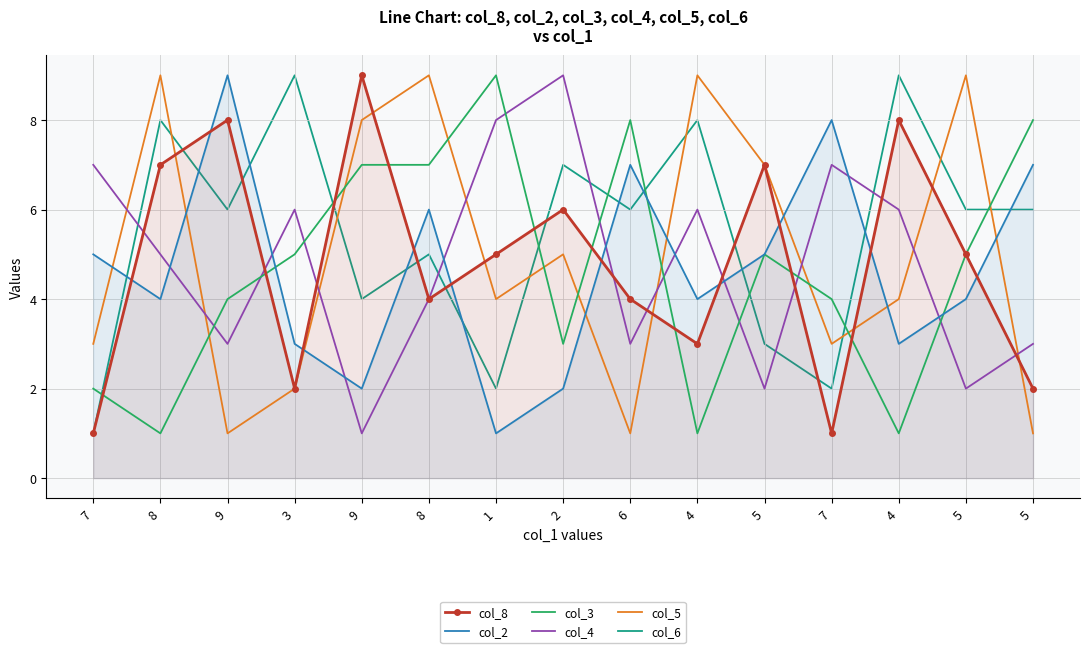

How many times do col_8 and col_5 cross each other?

7